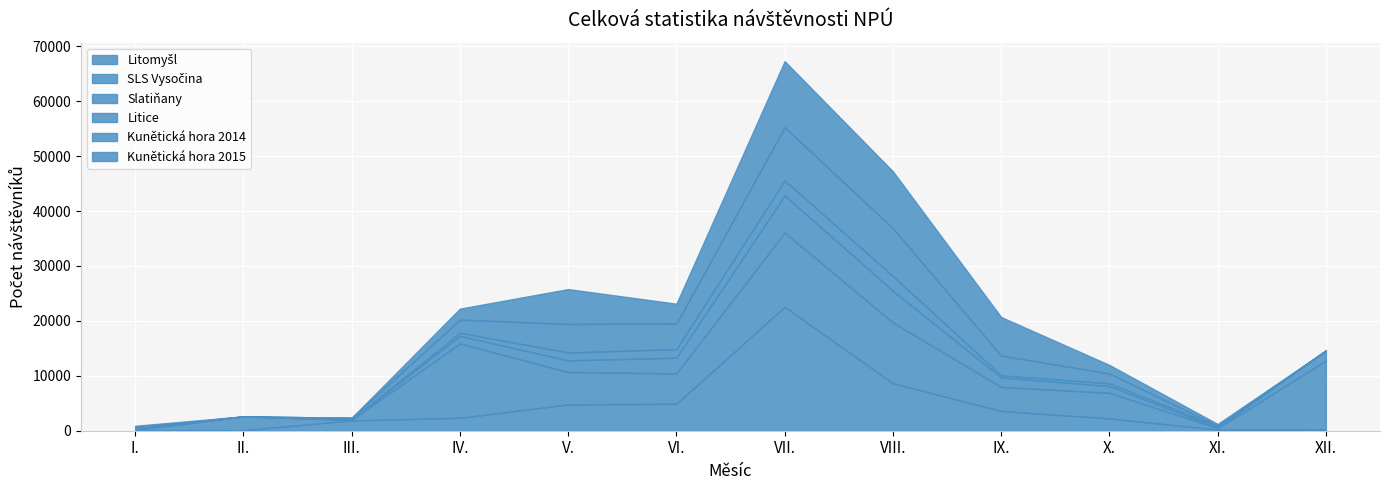

How many data points does each series have?

12